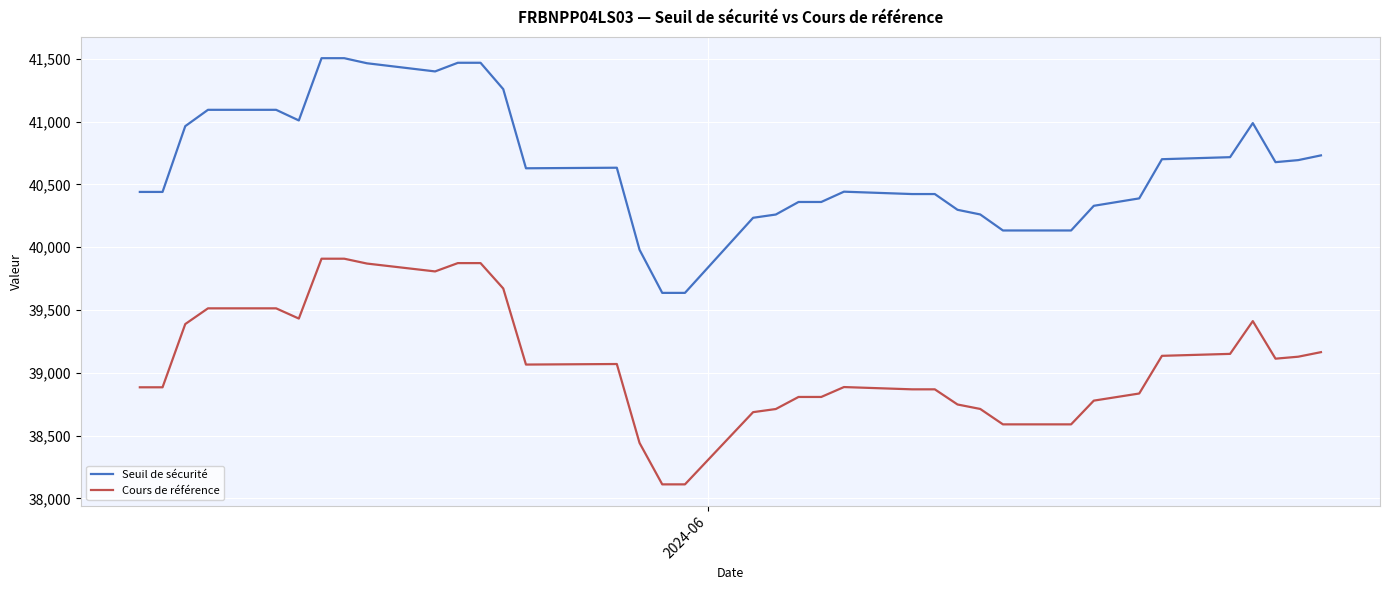

Is this an area chart (filled region under the line)?

No